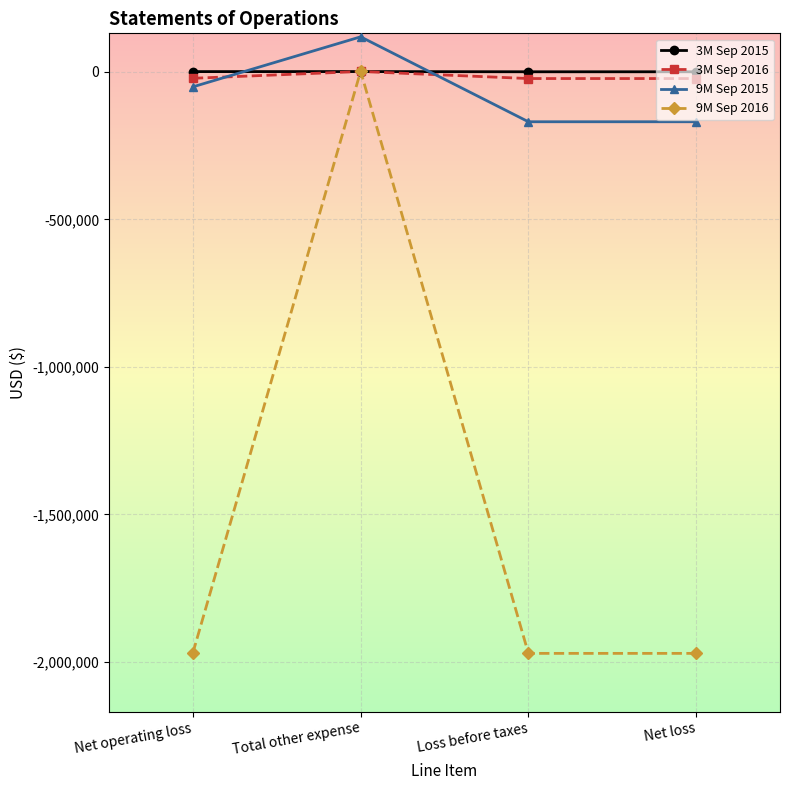

Is the value of 3M Sep 2016 at Loss before taxes greater than the value of 9M Sep 2015 at Total other expense?

No